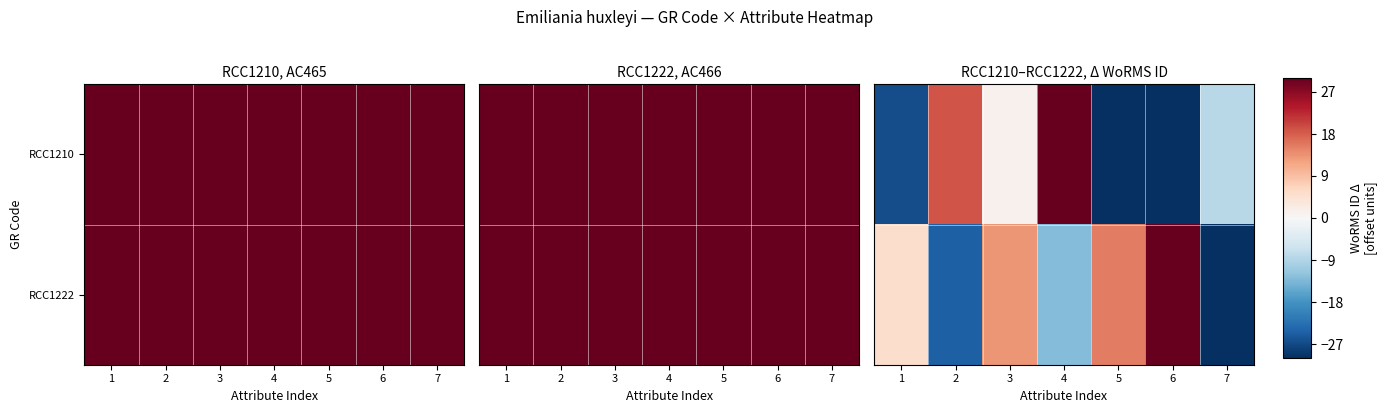

List the series in order of their peak value, highest first.

RCC1222, RCC1210